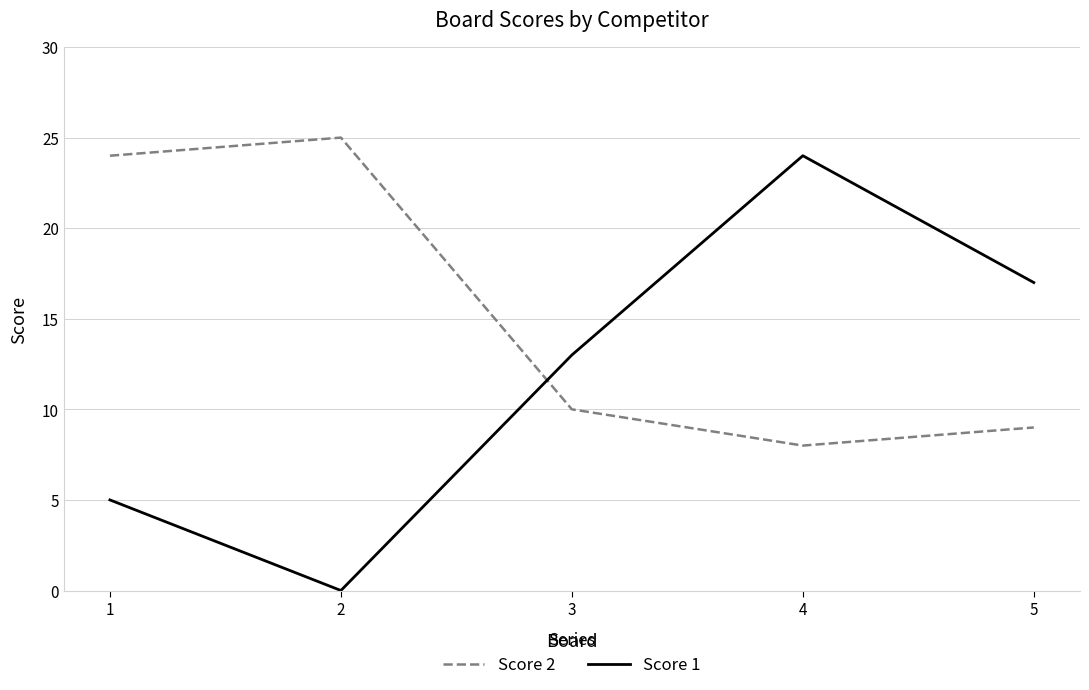

What is the greatest value displayed?

25